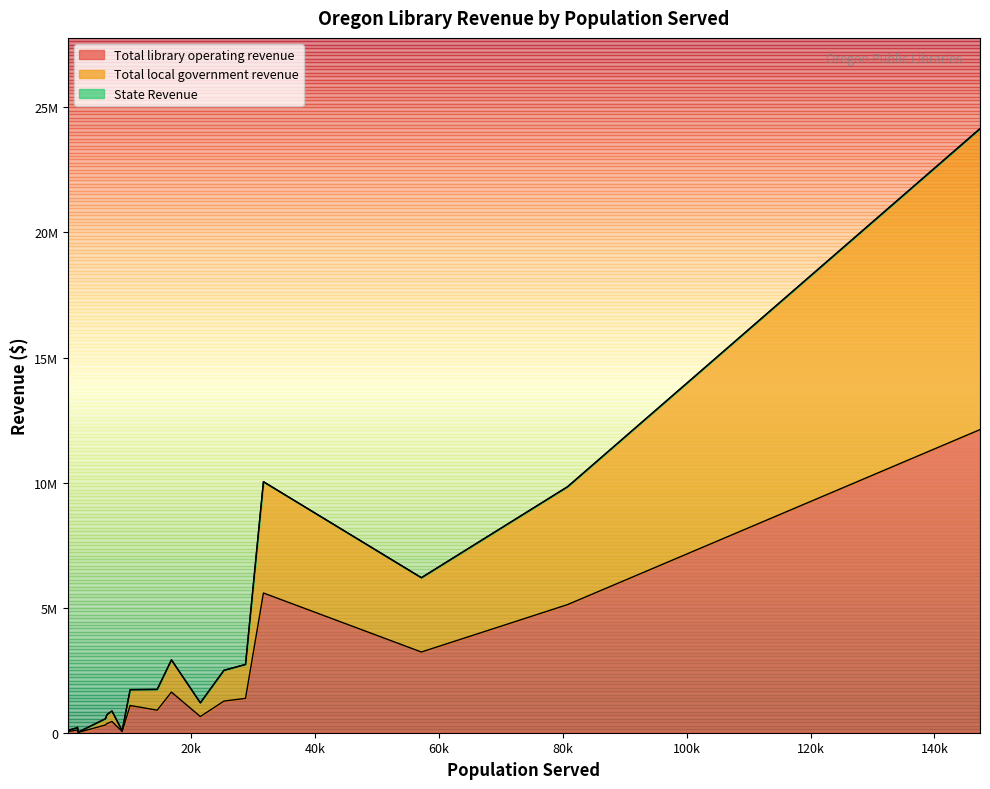

True or false: State Revenue and Total local government revenue intersect in this chart.

False